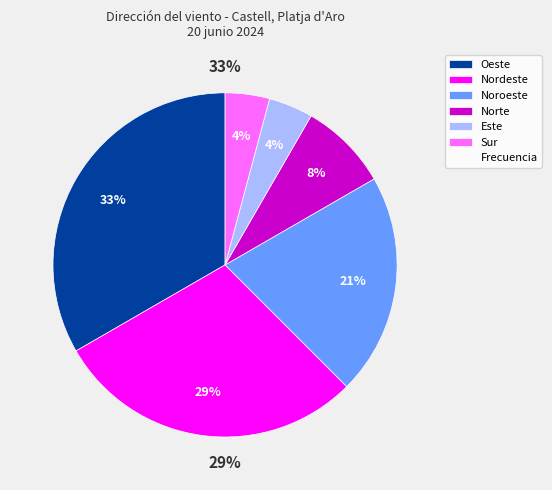

Which category has the biggest portion of the pie?

Oeste